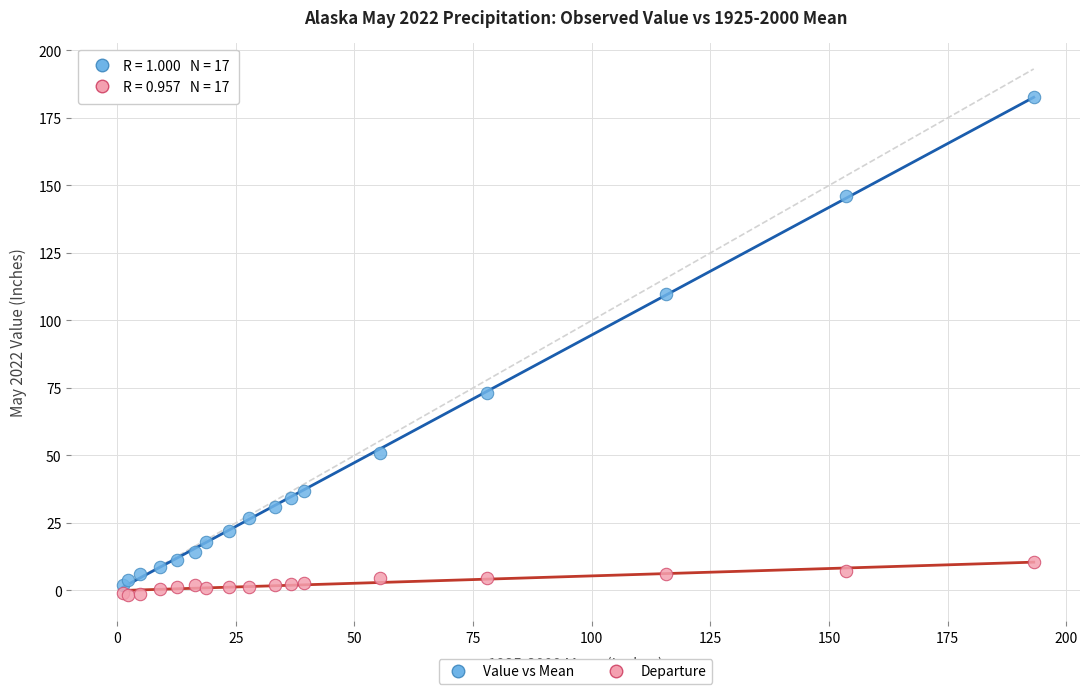

Across all series, what Y value is closest to 90?

73.2